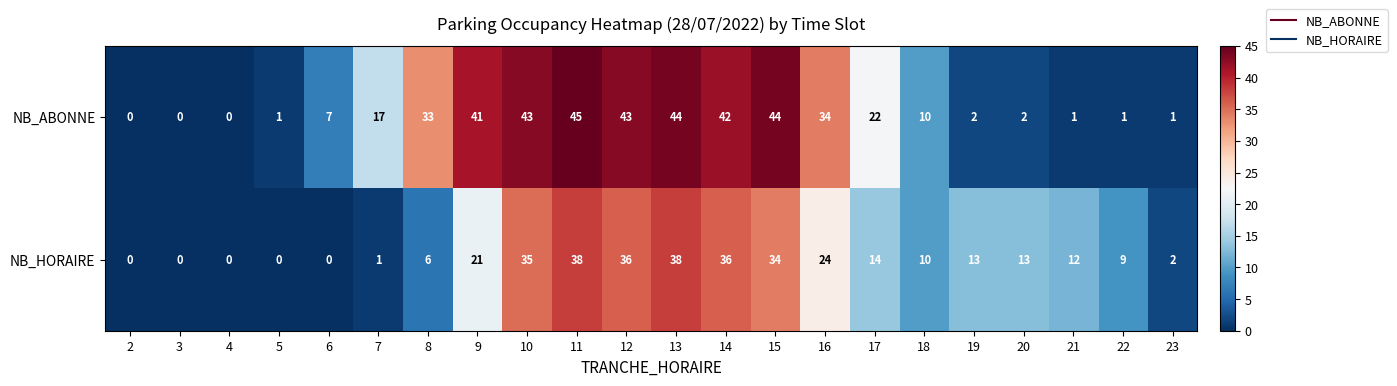

The value of NB_ABONNE at 22 is 1. True or false?

True